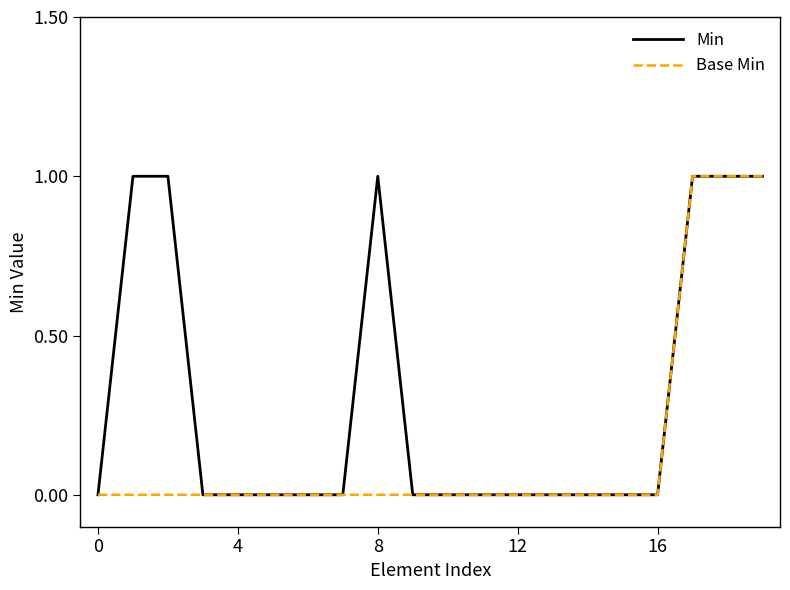

How many lines are shown in the chart?

2